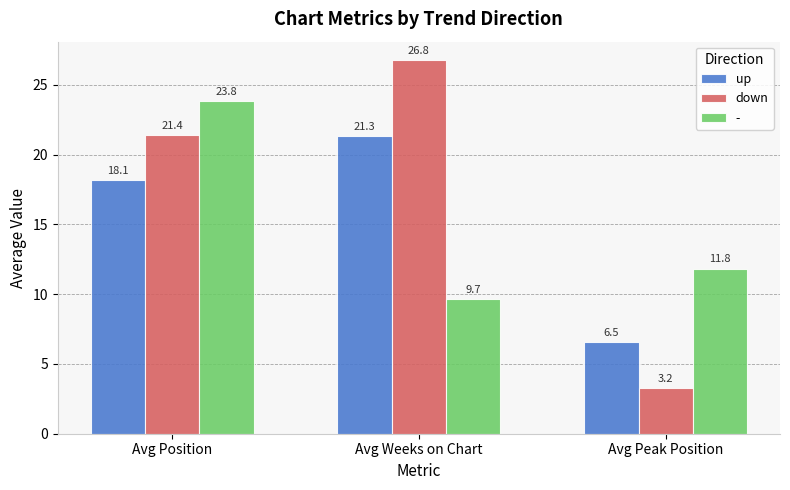

The up series shows 21.3 at Avg Weeks on Chart. True or false?

True